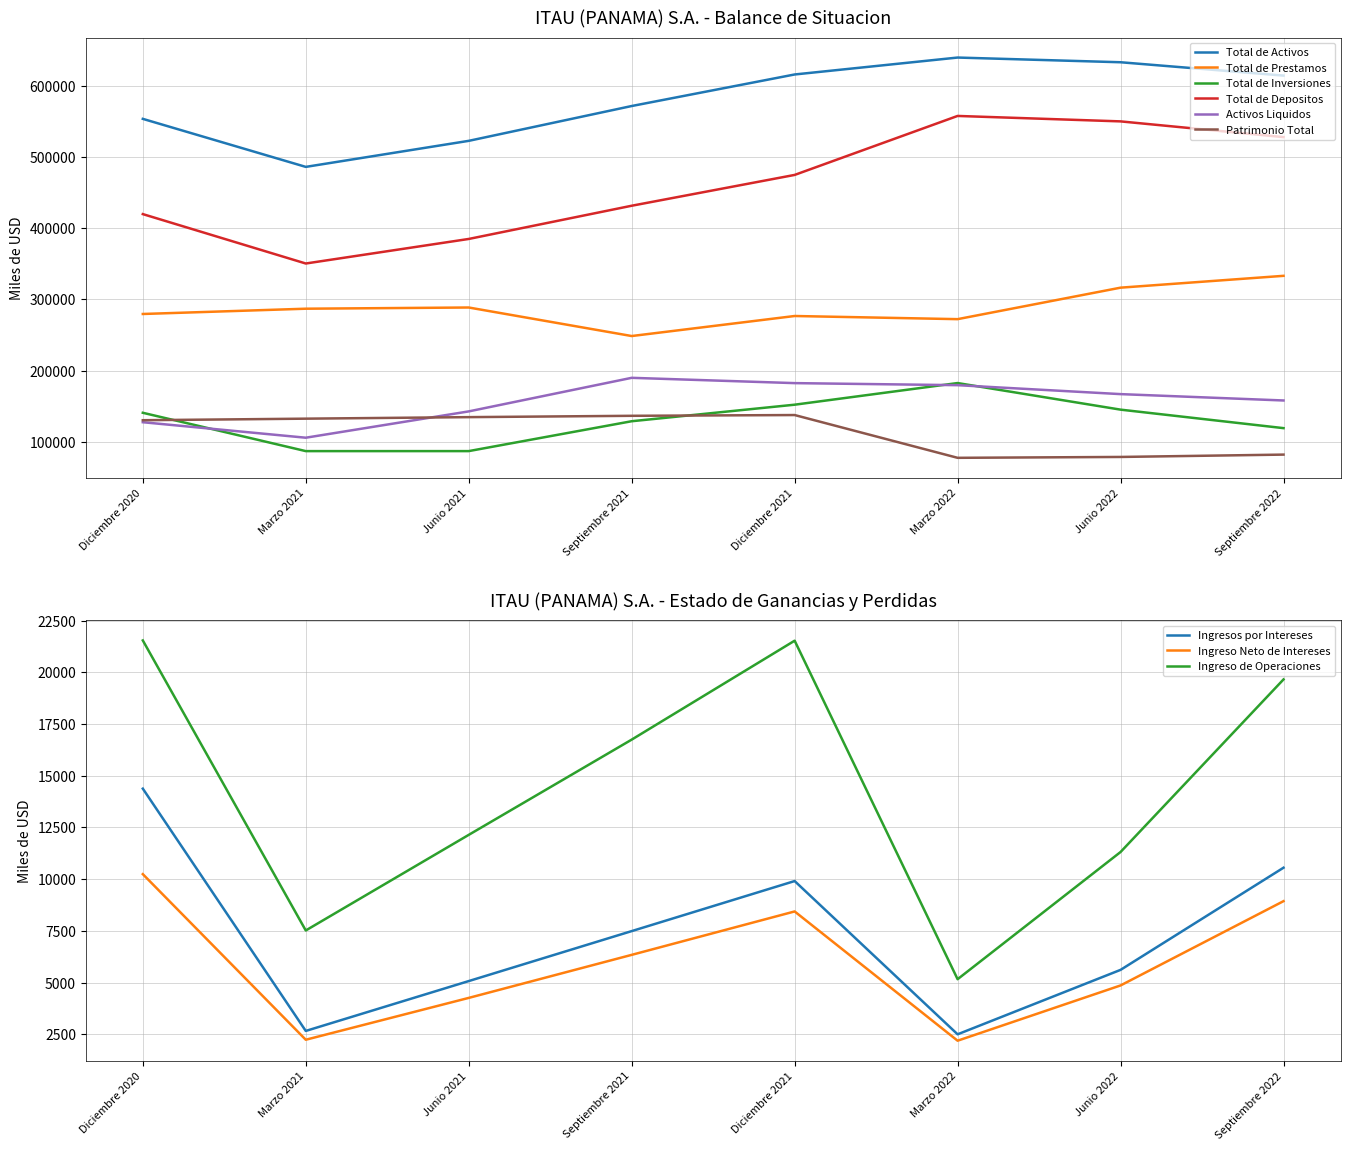

Is it true that Activos Liquidos equals 199745.7 at Junio 2021?

False